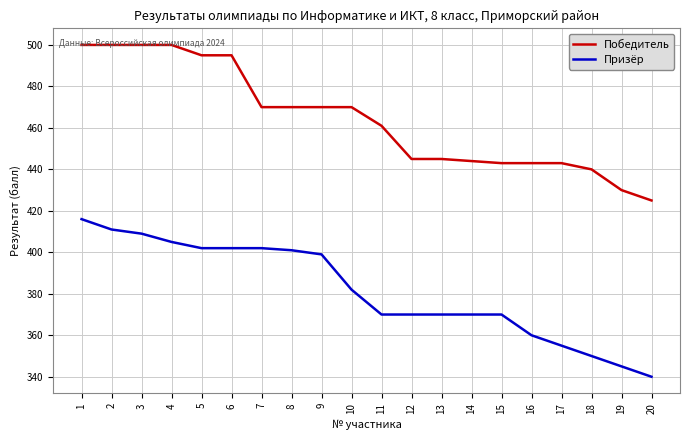

Reading left to right, transcribe all the data shown in this chart.

Победитель: 500	500	500	500	495	495	470	470	470	470	461	445	445	444	443	443	443	440	430	425
Призёр: 416	411	409	405	402	402	402	401	399	382	370	370	370	370	370	360	355	350	345	340